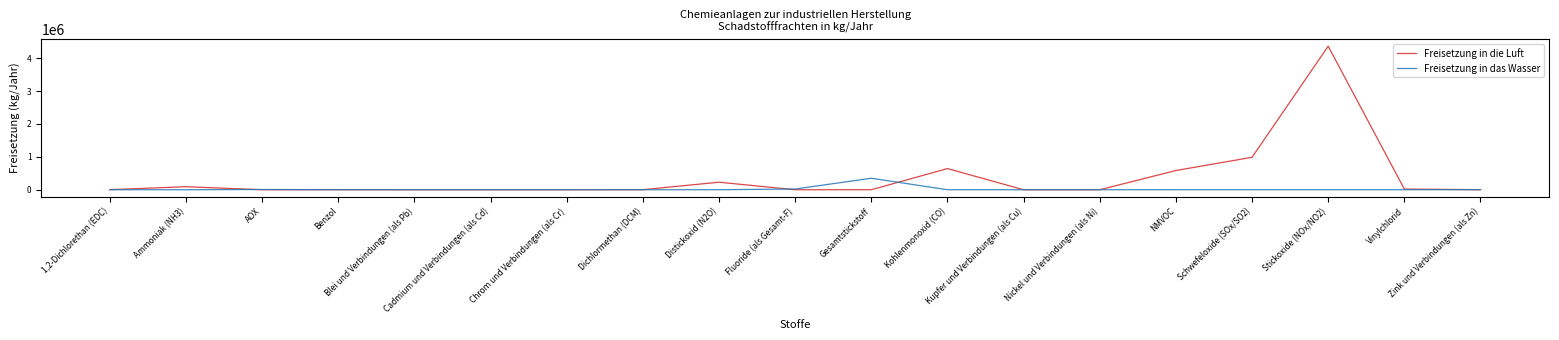

What is the difference between the second highest and second lowest values in the Freisetzung in das Wasser series?

21680